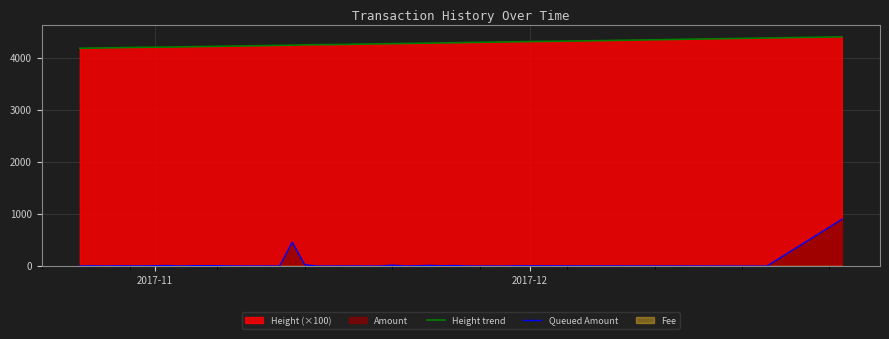

What is the difference between the maximum and second lowest values in the Queued Amount series?

899.0